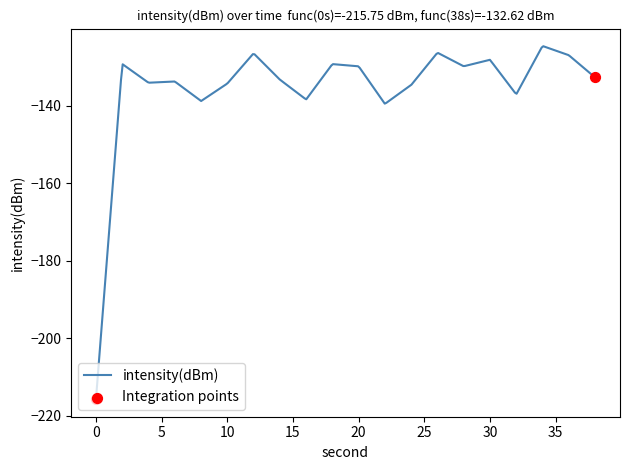

What is the maximum value shown in the chart?

-124.6